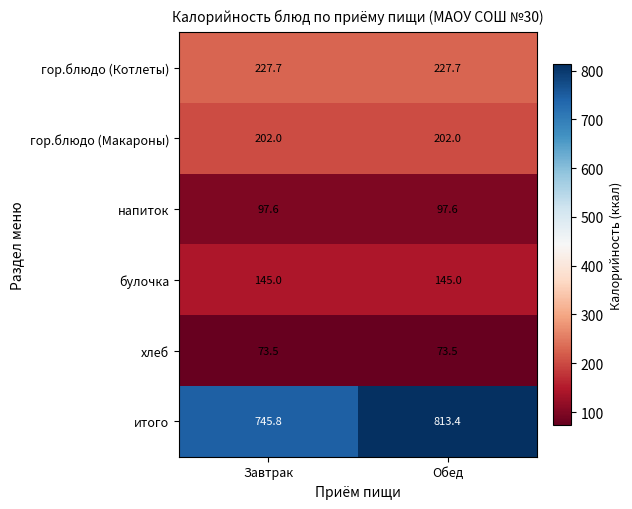

What is the maximum value shown in the chart?

813.4